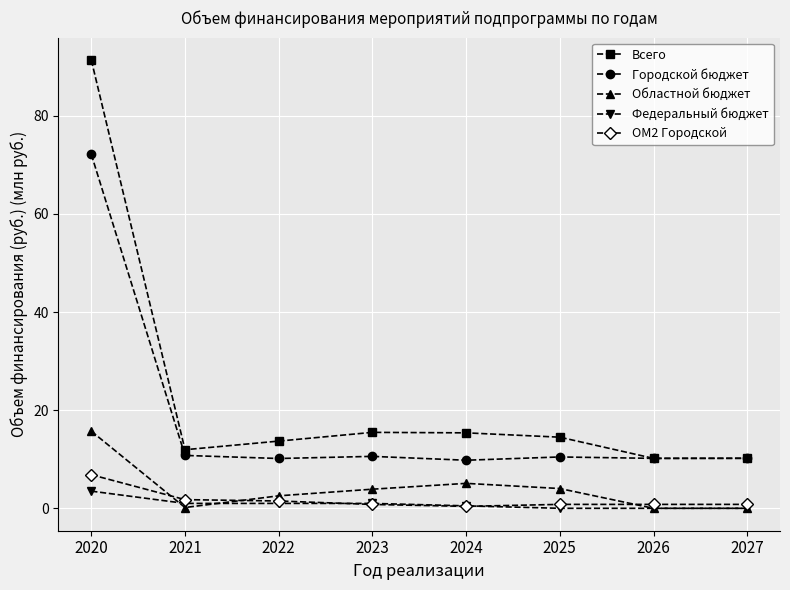

What is the difference between the second highest and second lowest values in the Областной бюджет series?

5.1